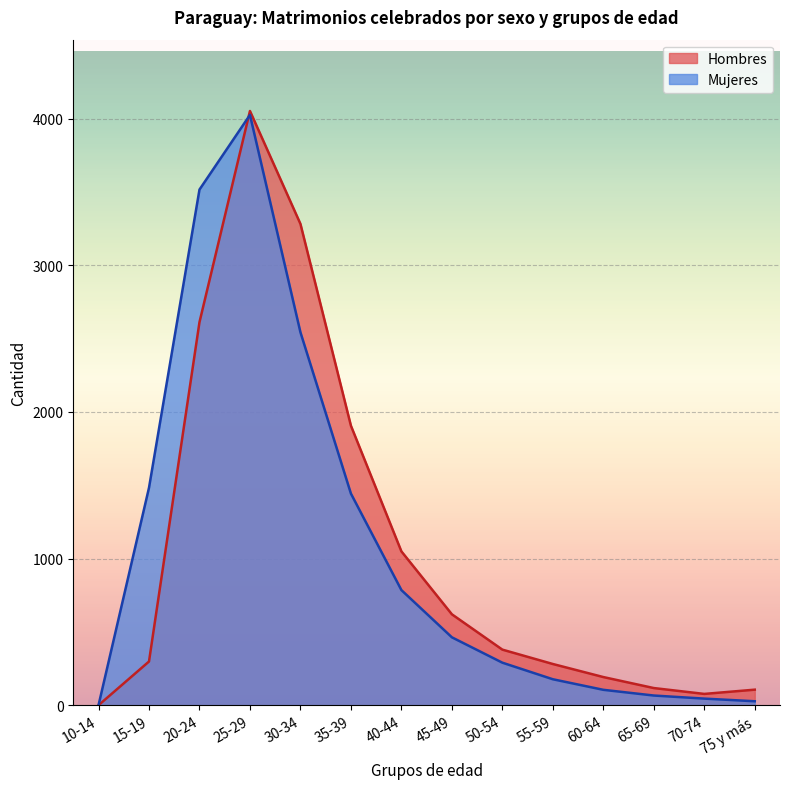

How many lines are shown in the chart?

2